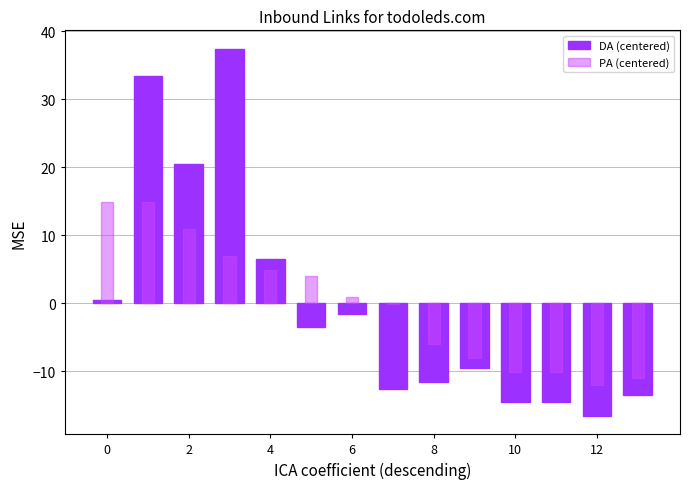

What are all the series names shown in the legend?

DA (centered), PA (centered)